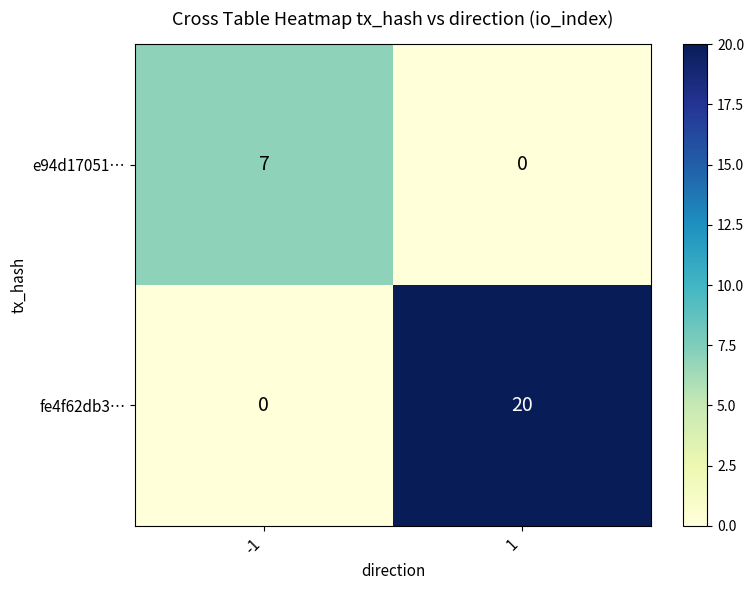

Which series has the largest total across all categories?

fe4f62db3…